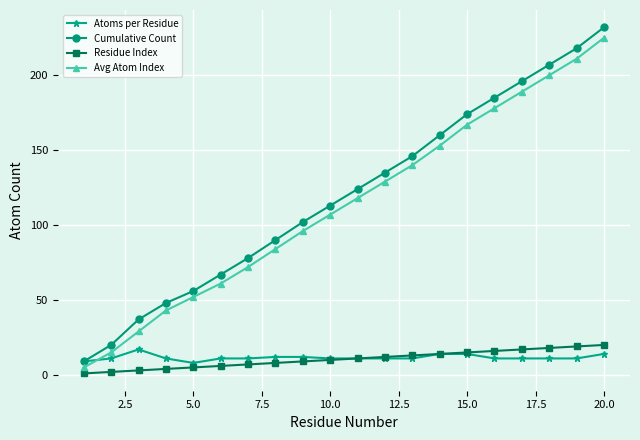

True or false: Residue Index and Cumulative Count intersect in this chart.

False